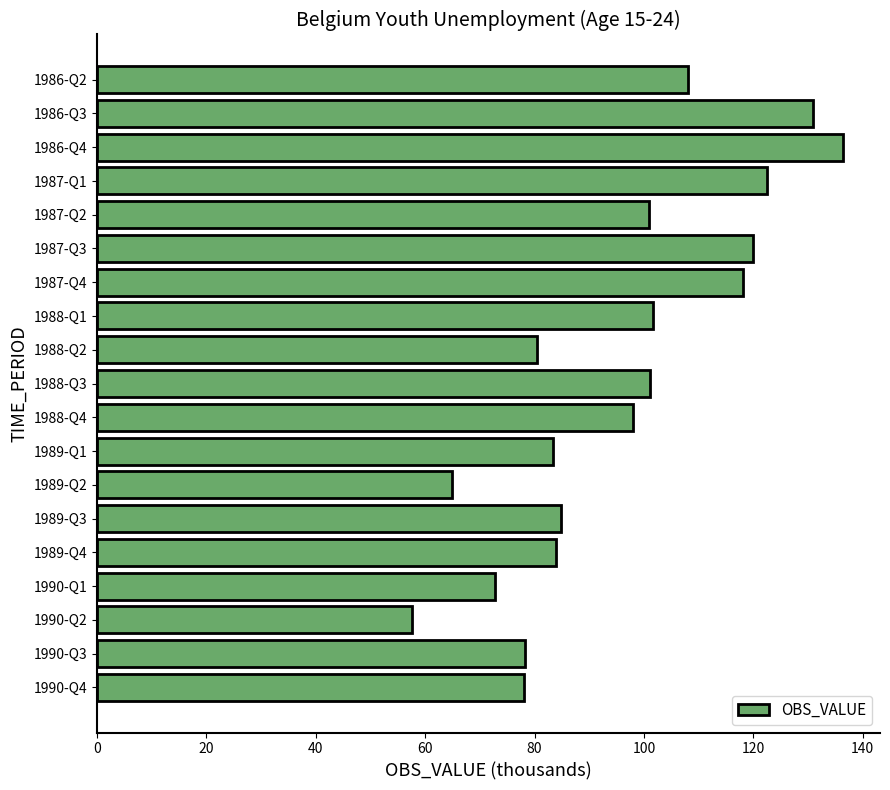

Is it true that the value at 1990-Q4 is 133.5?

False